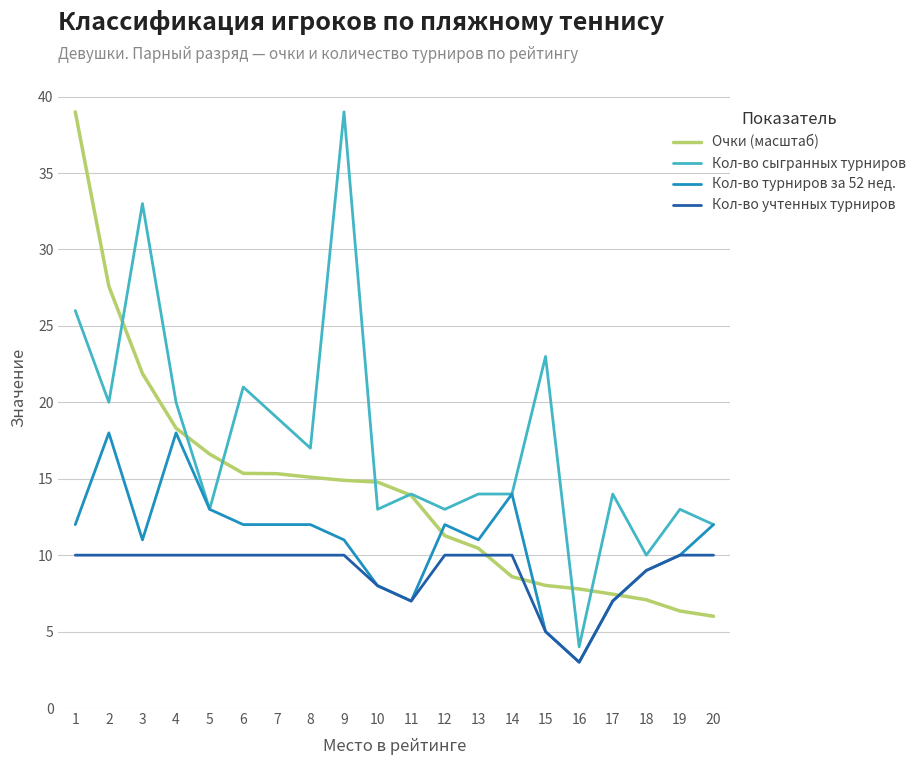

What is the difference between the Кол-во турниров за 52 нед. values at 8 and 10?

4.0